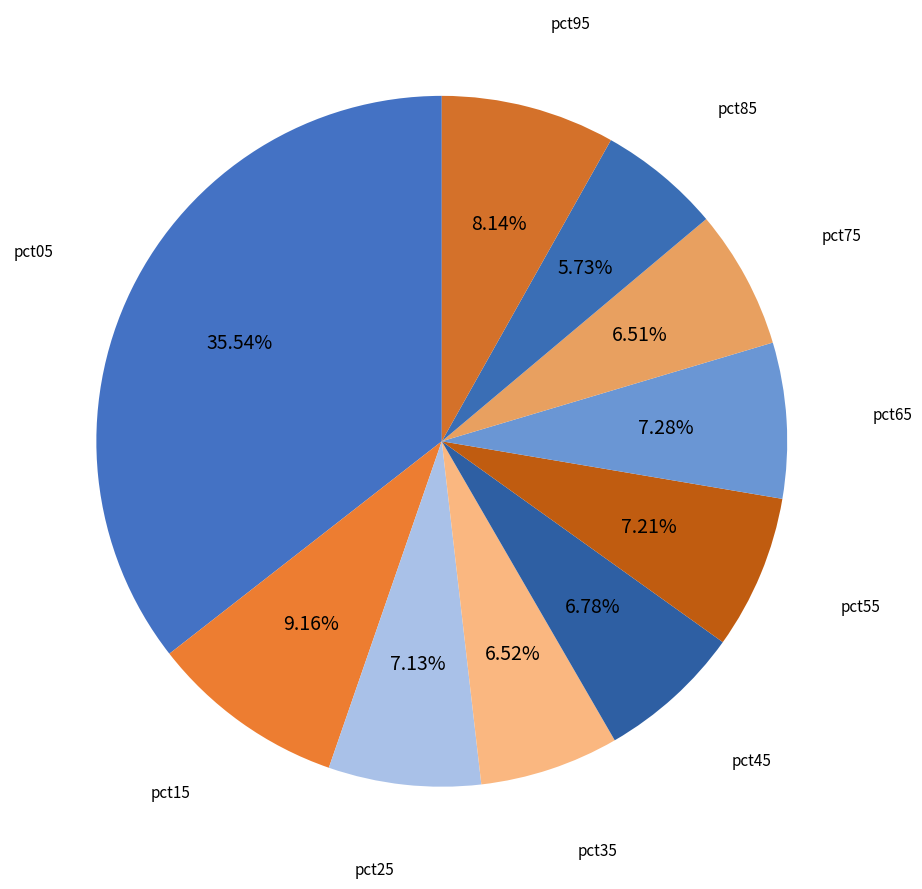

Is it true that pct15 is 24% of the pie?

False